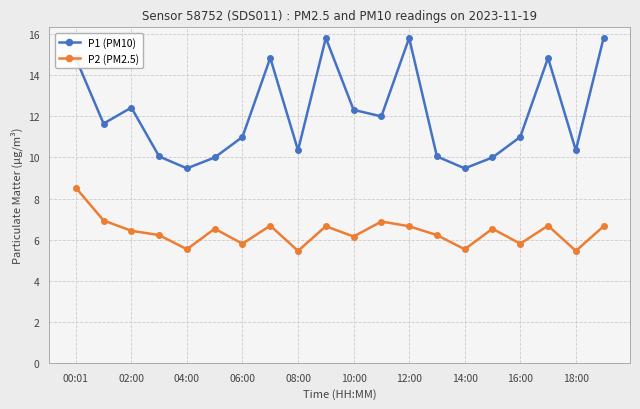

What is the difference between the maximum and minimum values in the P2 (PM2.5) series?

3.1